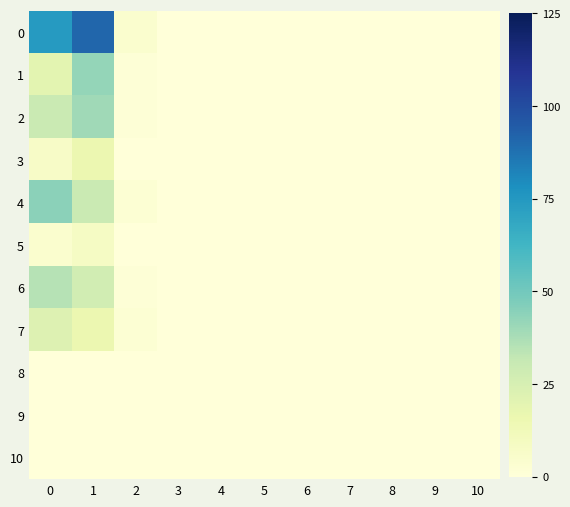

How many distinct data groups are displayed?

11